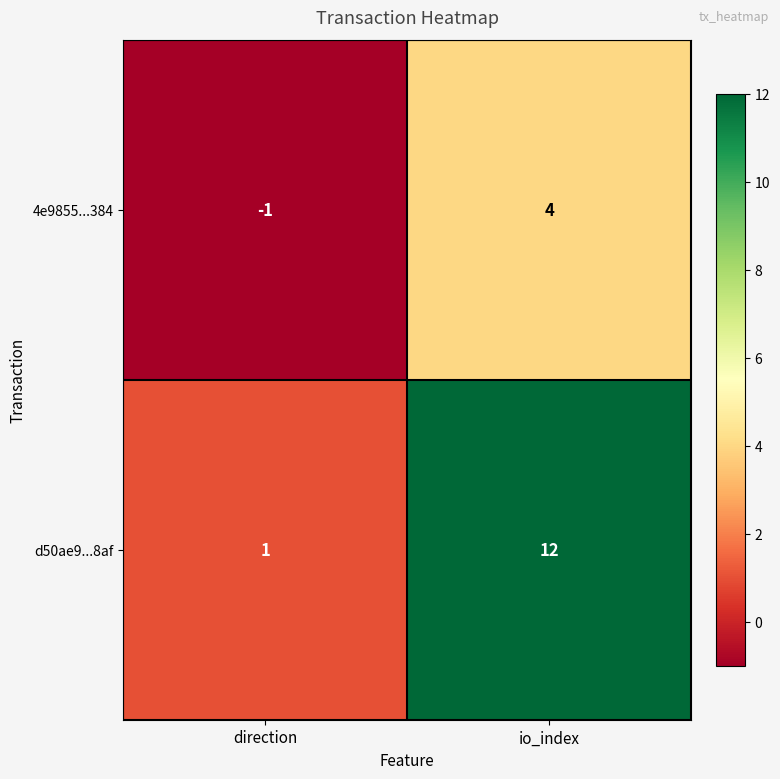

The d50ae9...8af series shows 12 at io_index. True or false?

True